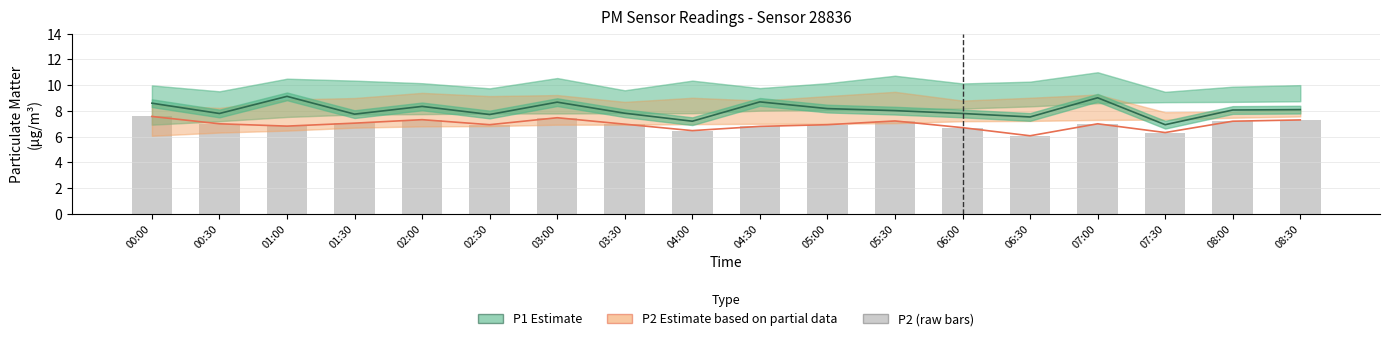

What is the sum of all P2 (raw) values?

125.1